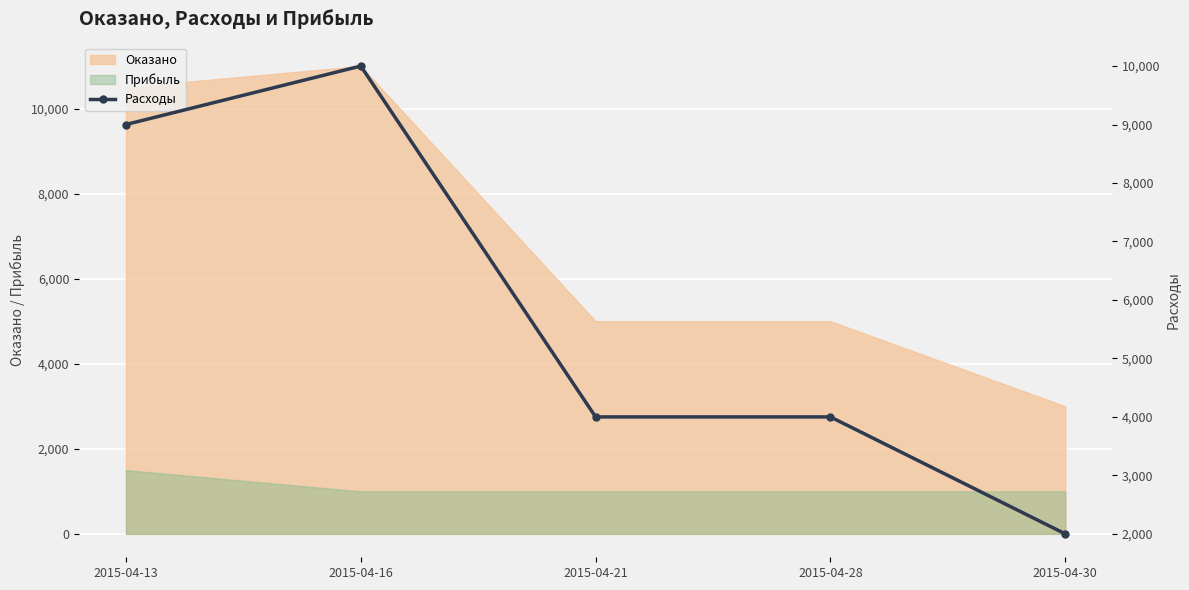

What is the difference between the second highest and second lowest values?

5000